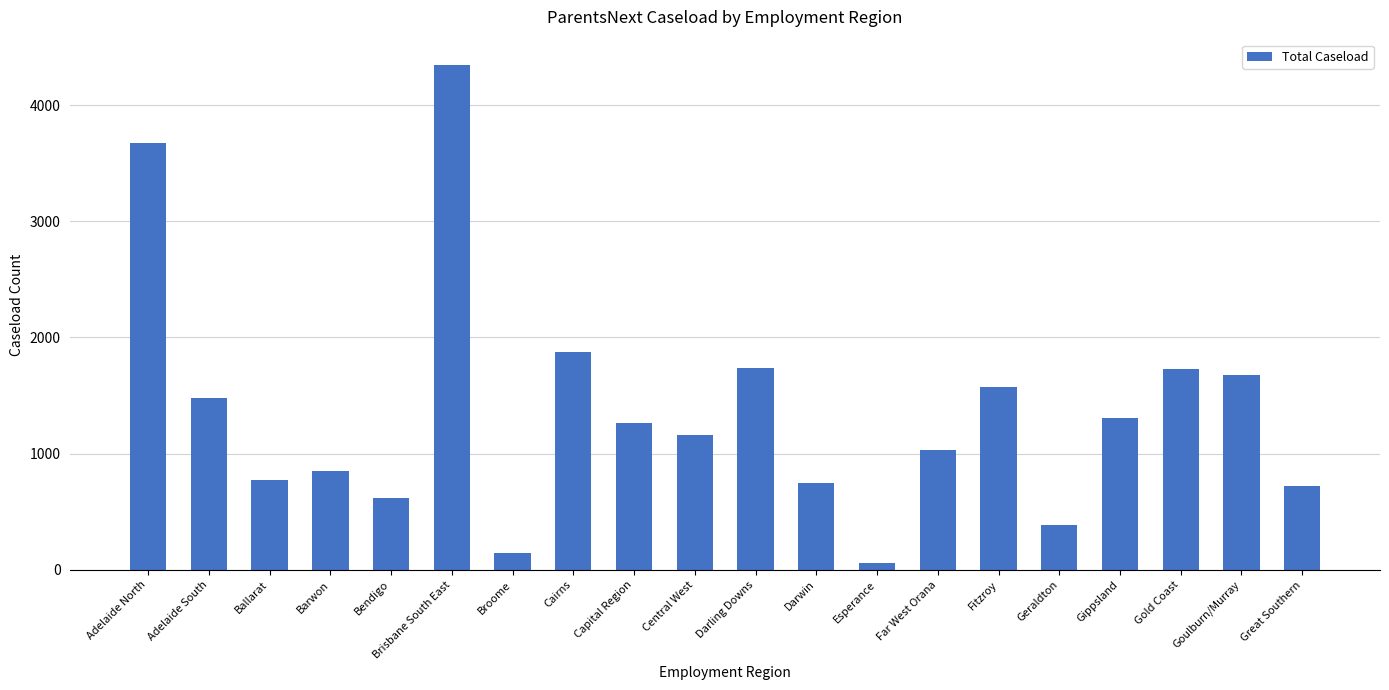

What is the sum of the values at Adelaide North and Barwon?

4525